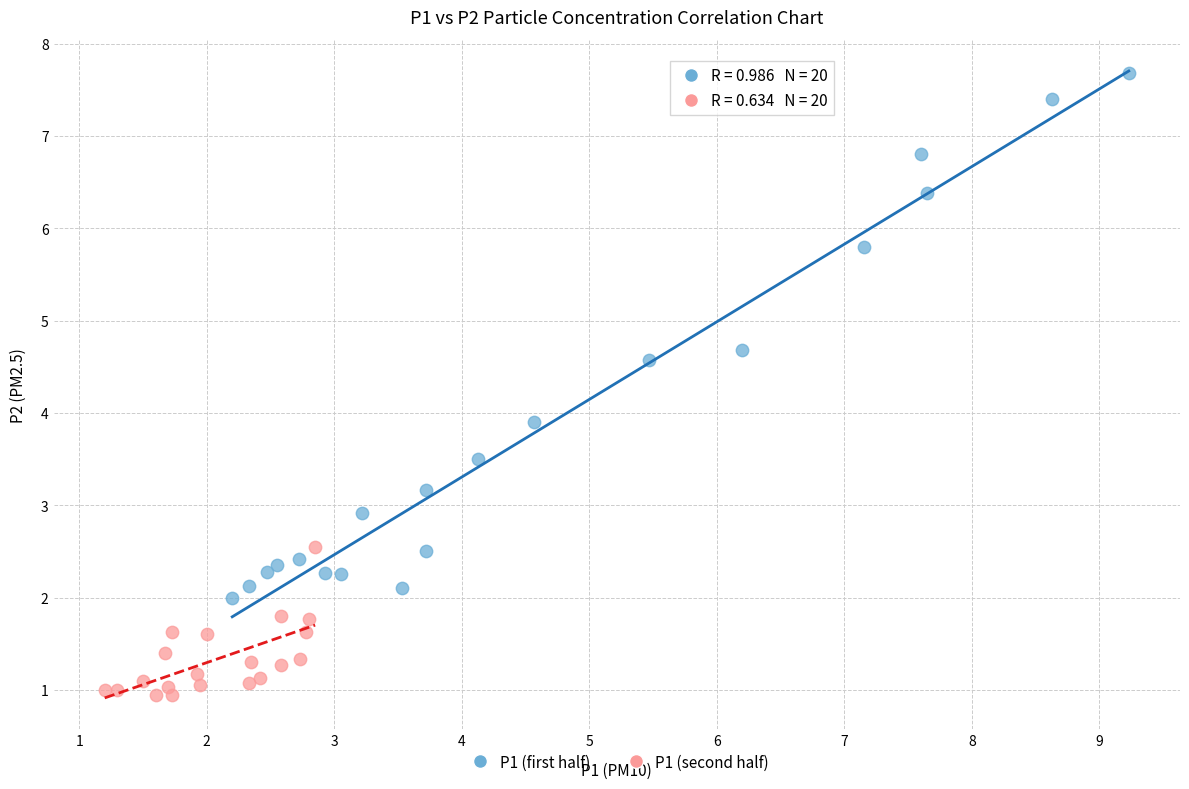

Which series contains the highest Y value?

P1 (first half)